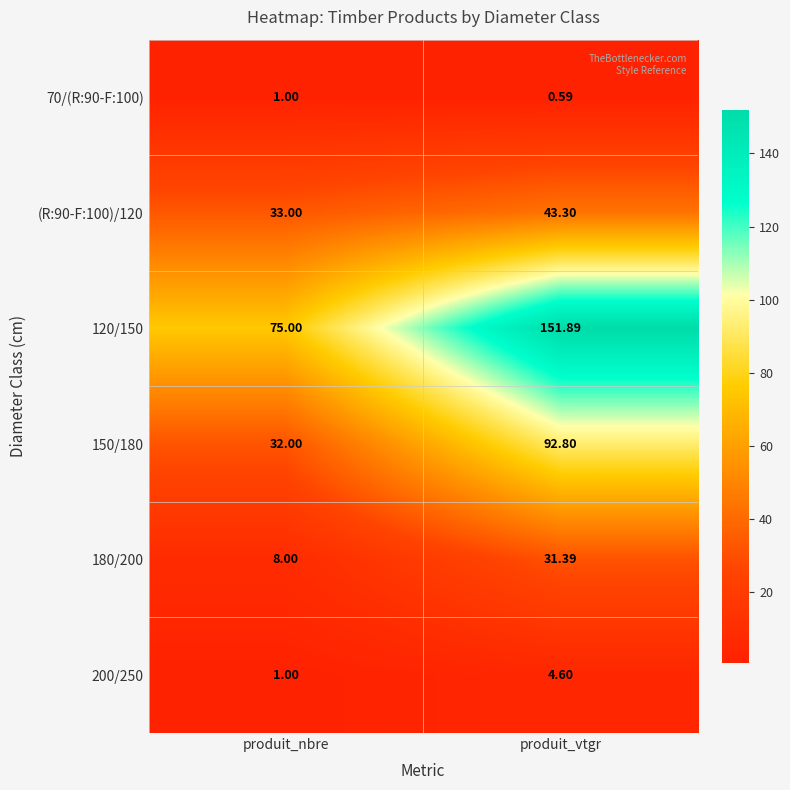

Which series has the widest spread of values?

120/150